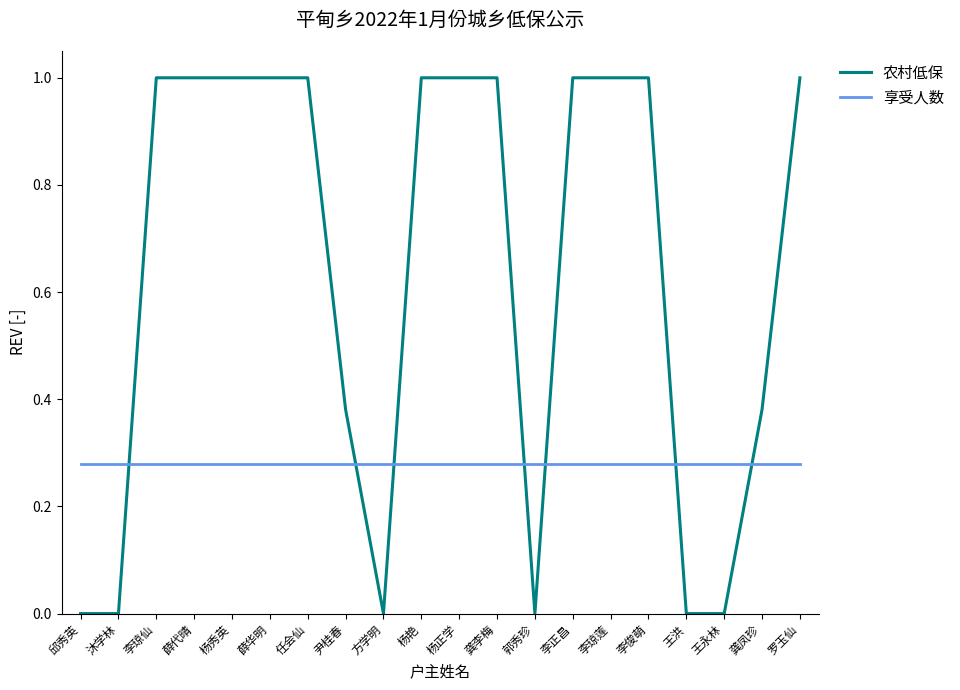

What is the spread (max minus min) of values at 李琼莲?

0.7